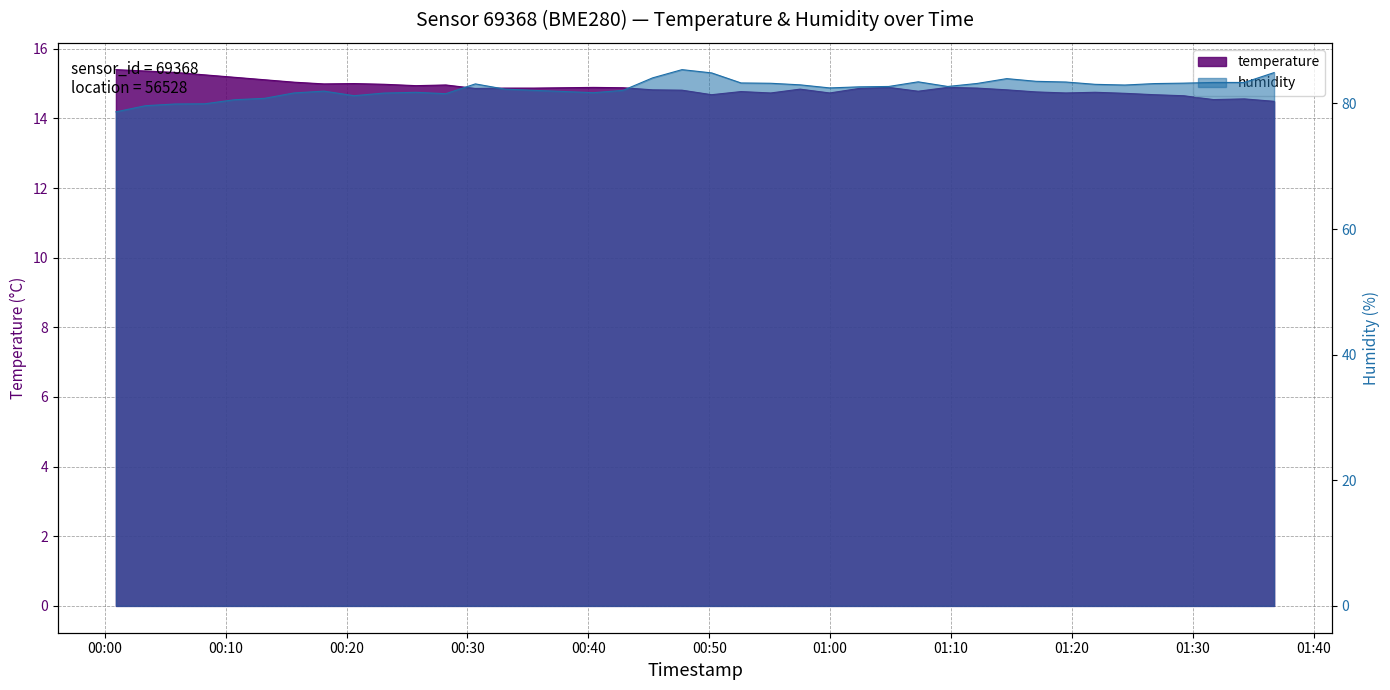

The value of humidity at 2022-10-31T01:31:43 is 43.4. True or false?

False